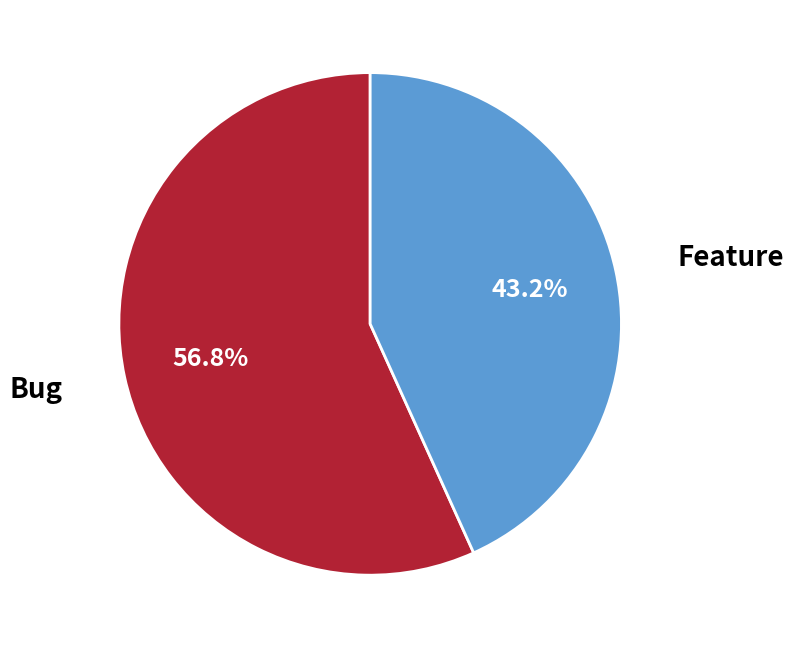

Does any single category account for the majority?

Yes